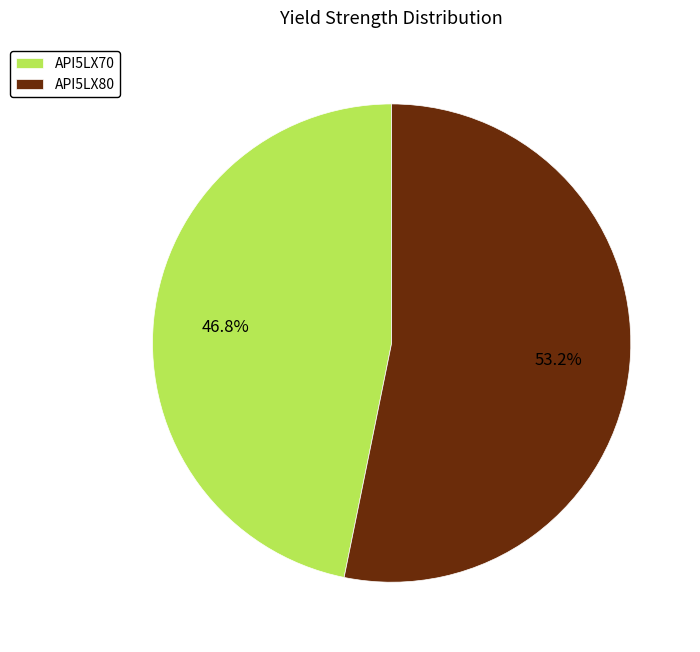

Count the number of slices in the pie.

2